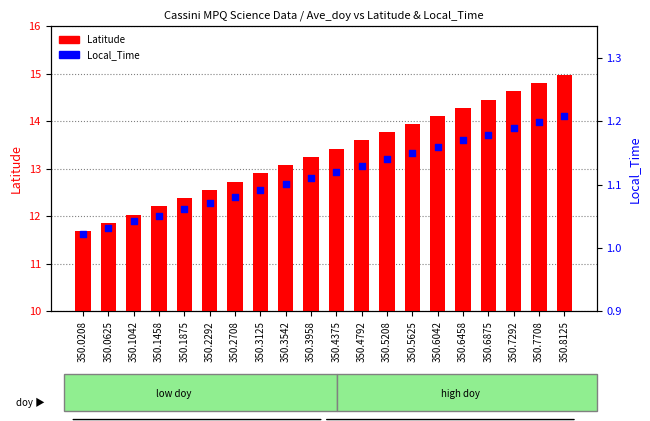

Which series has the largest Y range (max minus min)?

Latitude